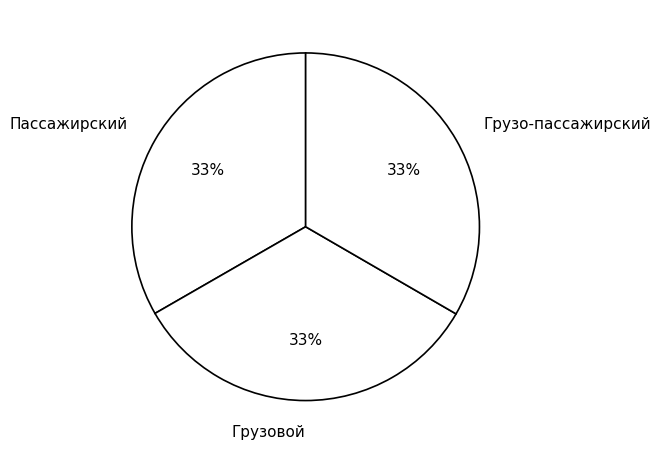

To the nearest percent, what portion does Грузо-пассажирский represent?

33%